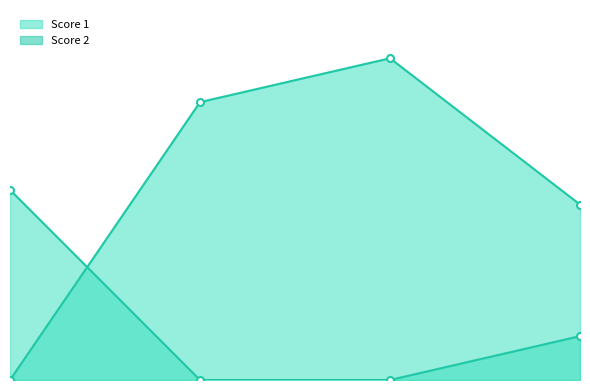

Is it true that Score 2 equals -5 at 3?

False